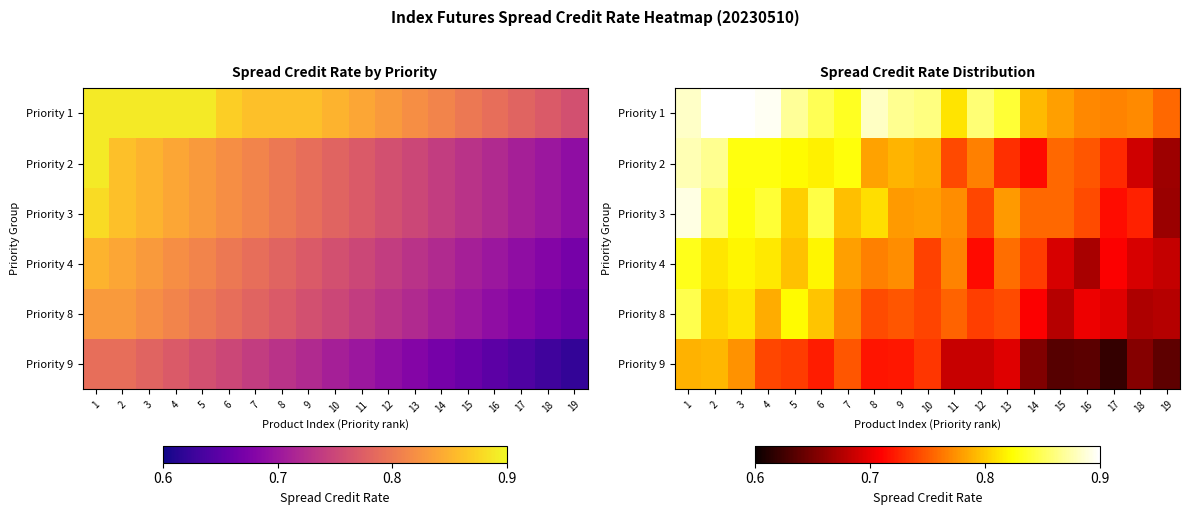

How many categories are shown in the chart?

19